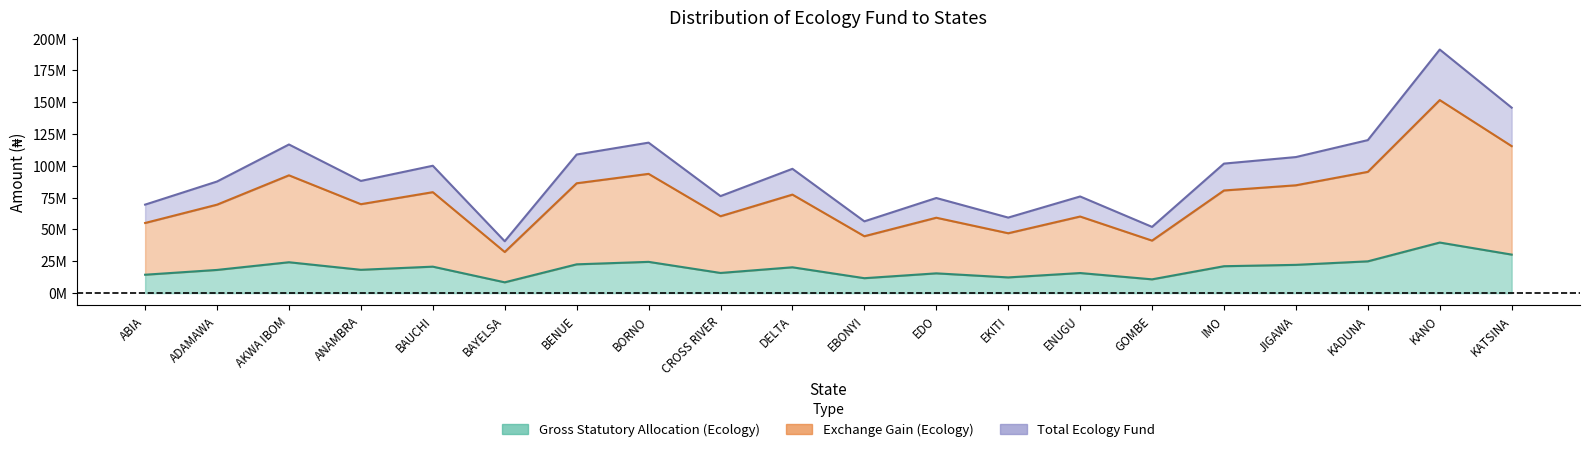

True or false: Exchange Gain (Ecology) has a value of 17652235.2 at EDO.

False